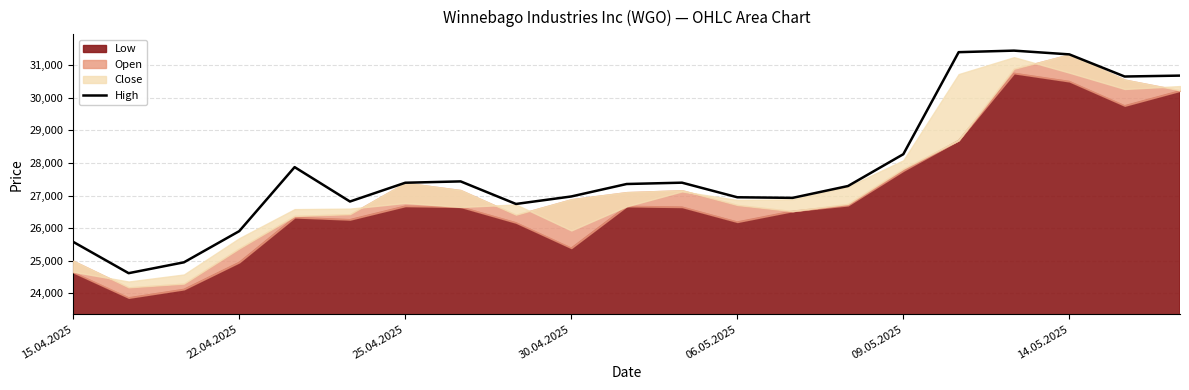

What position from the left is 10?

11